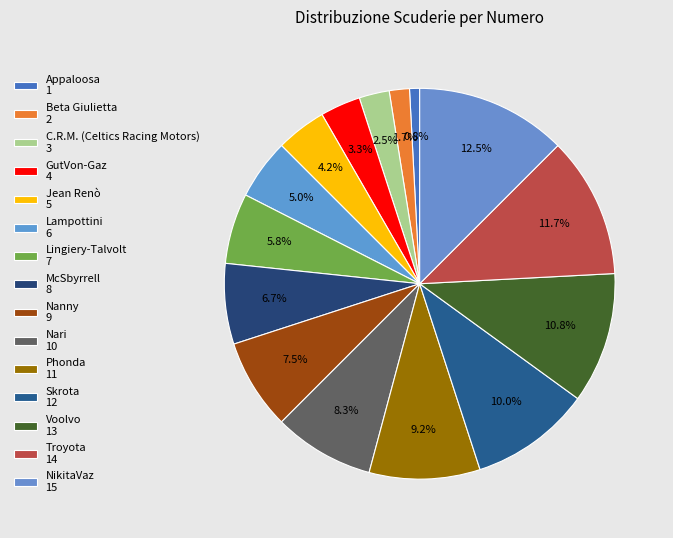

Rank the categories by value from highest to lowest.

NikitaVaz, Troyota, Voolvo, Skrota, Phonda, Nari, Nanny, McSbyrrell, Lingiery-Talvolt, Lampottini, Jean Renò, GutVon-Gaz, C.R.M. (Celtics Racing Motors), Beta Giulietta, Appaloosa